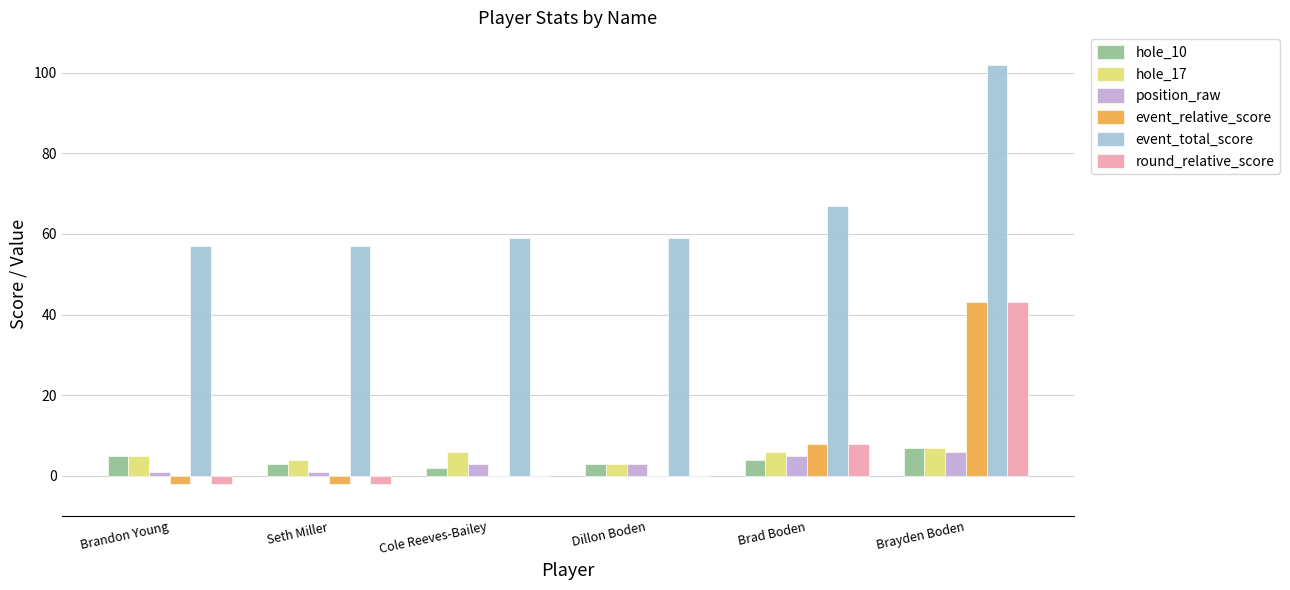

Which series has the largest total across all categories?

event_total_score